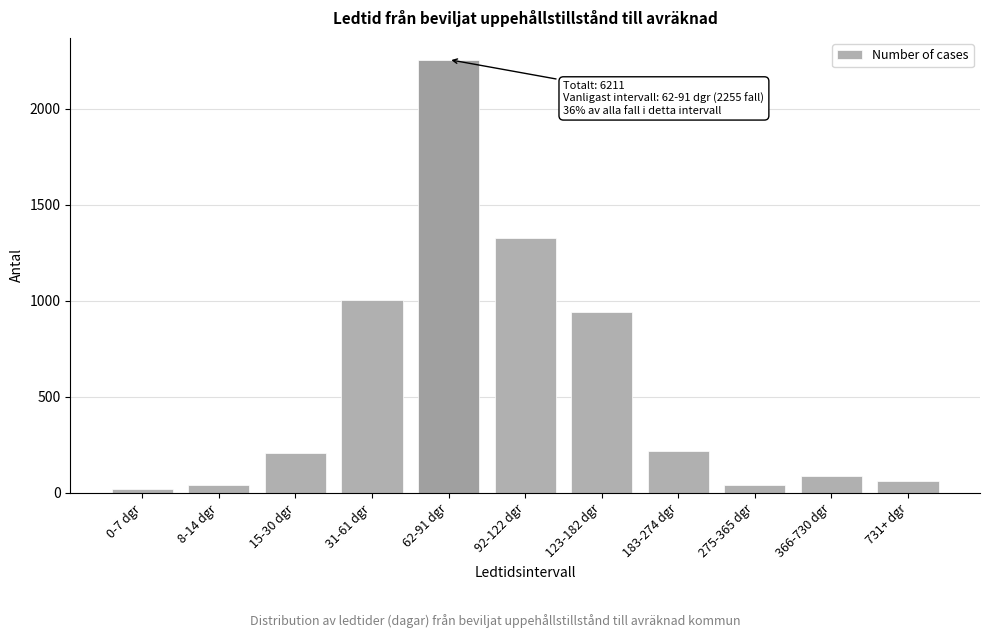

At which label is the value closest to 1138?

31-61 dgr